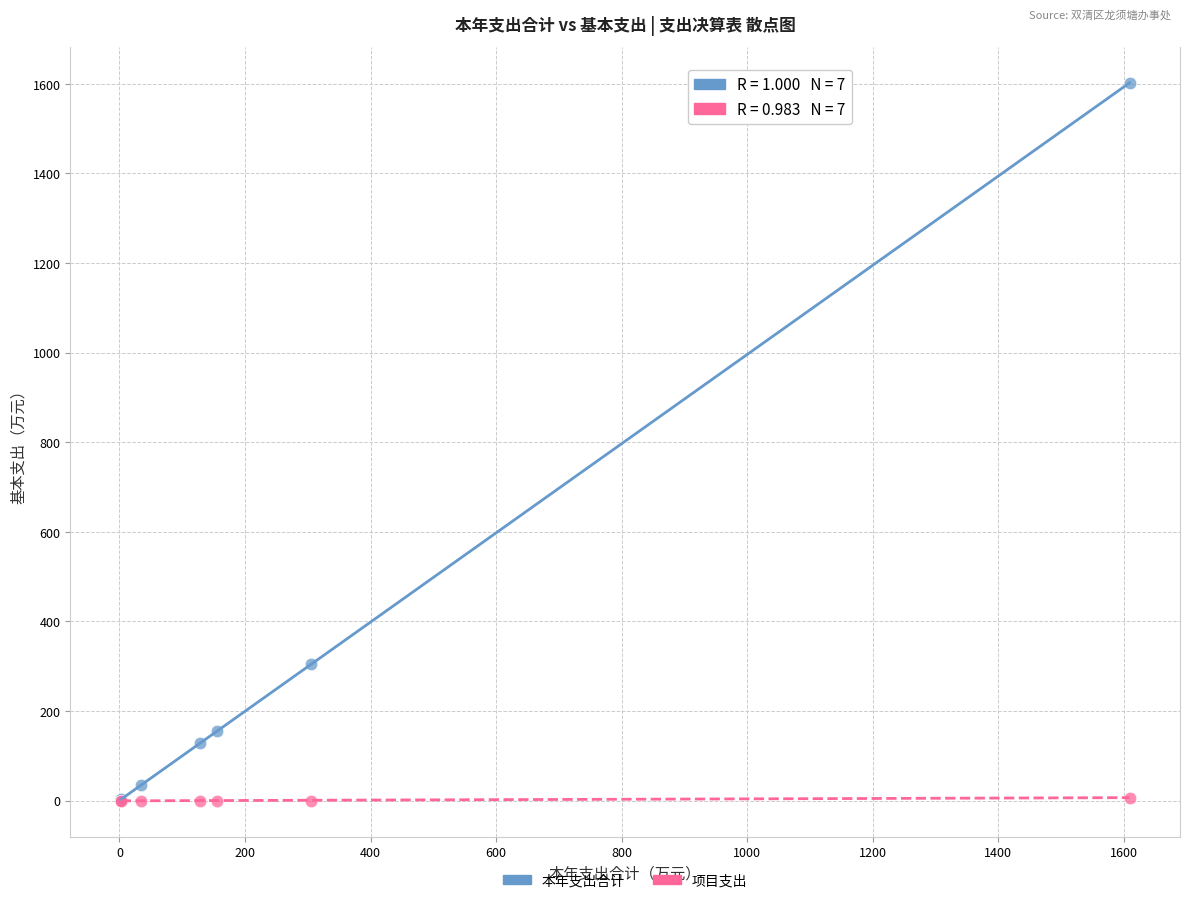

Across all series, what Y value is closest to 800?

304.5